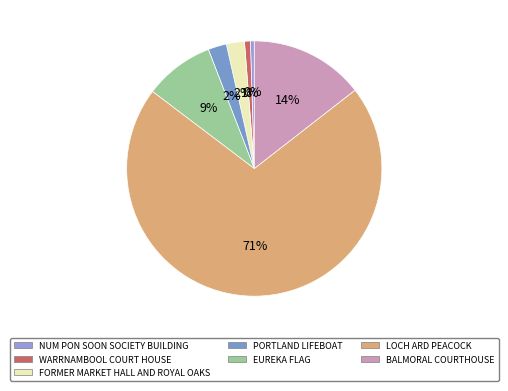

To the nearest percent, what is the combined percentage of NUM PON SOON SOCIETY BUILDING and WARRNAMBOOL COURT HOUSE?

1%